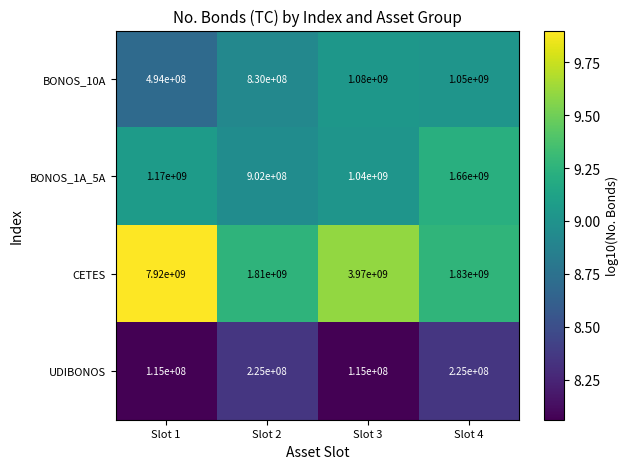

Which category has the highest value in the BONOS_1A_5A series?

Slot 4